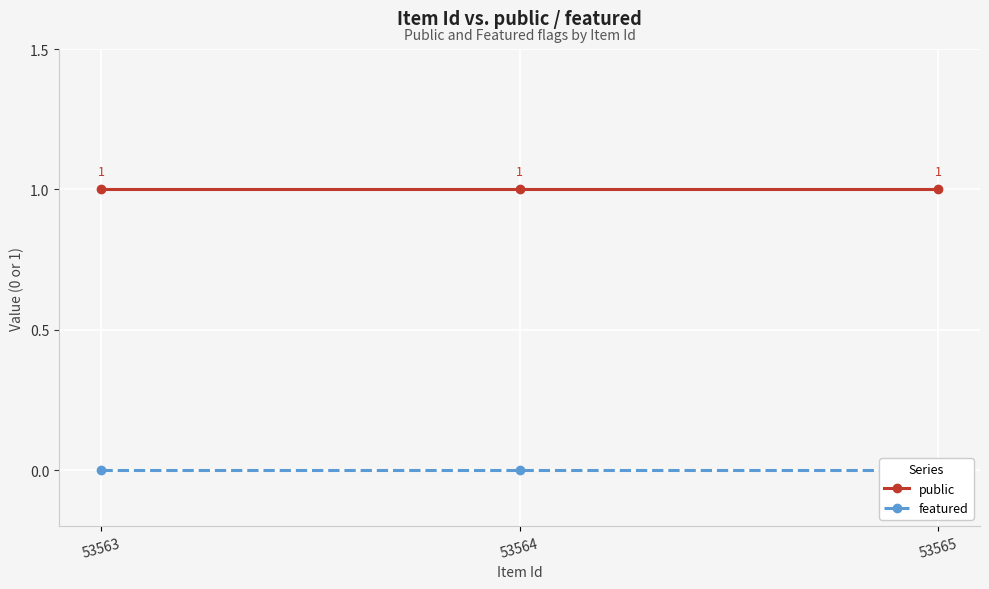

Which series changed the most between 53563 and 53564?

public